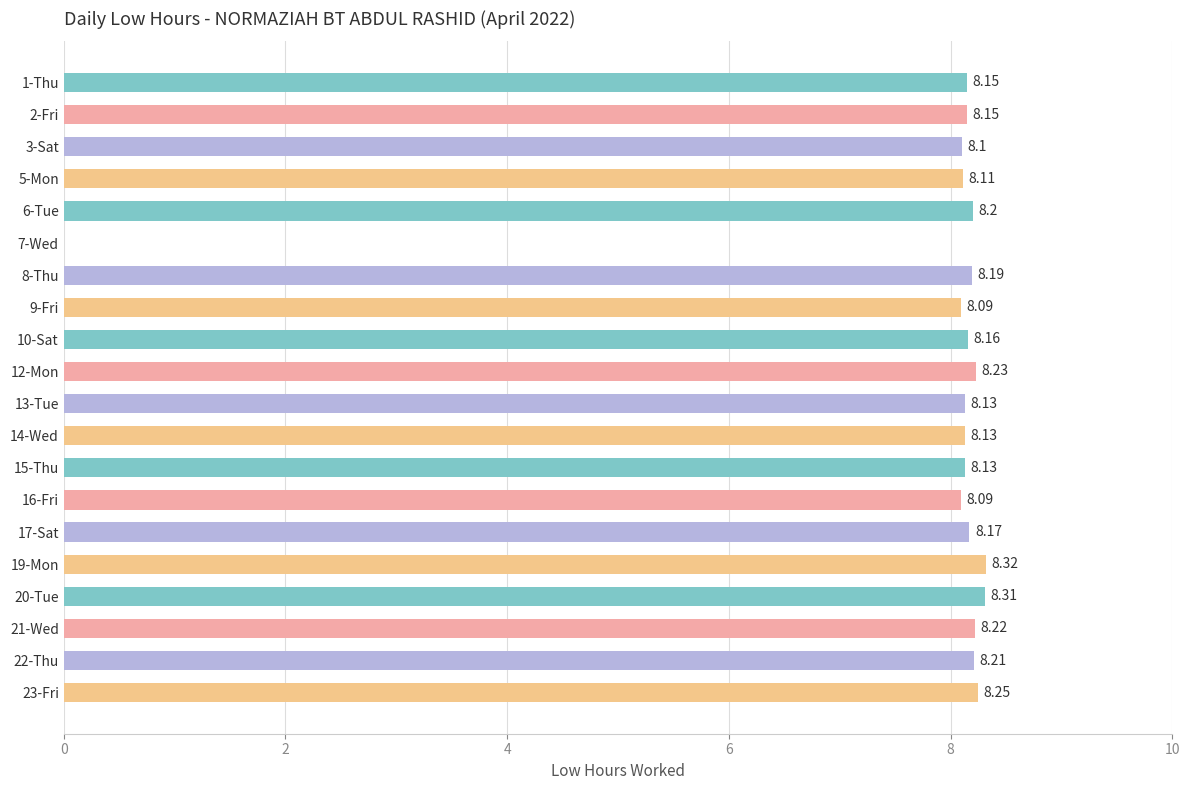

What is the sum of all values?

155.3